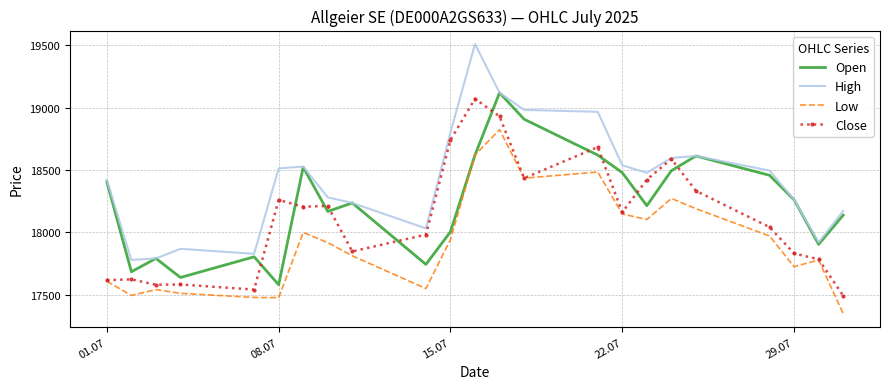

Rank the series by their average value, from lowest to highest.

Low, Close, Open, High